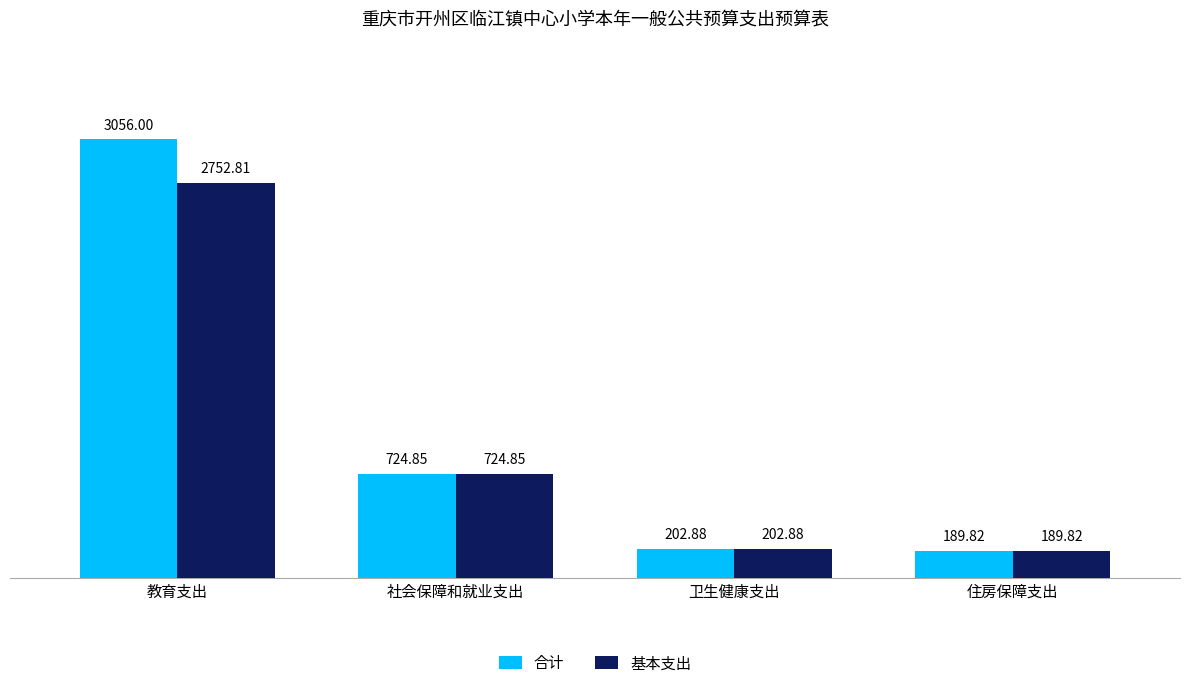

What are all the series names shown in the legend?

合计, 基本支出